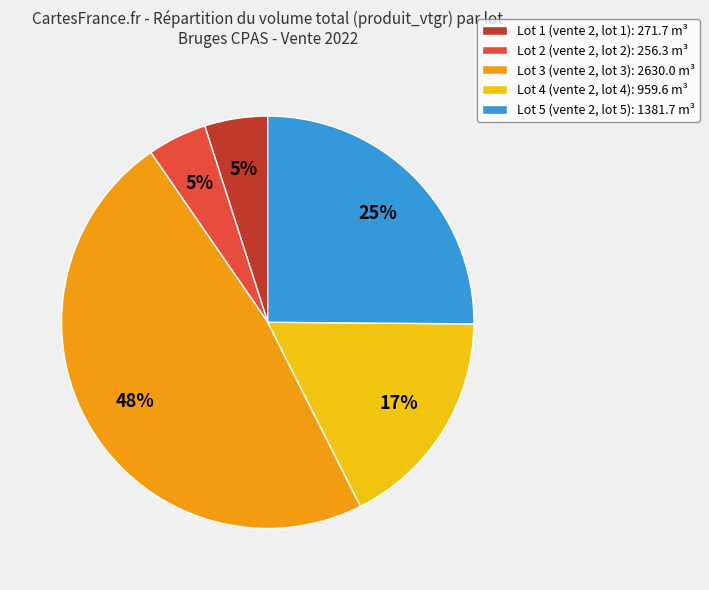

Count the number of slices in the pie.

5